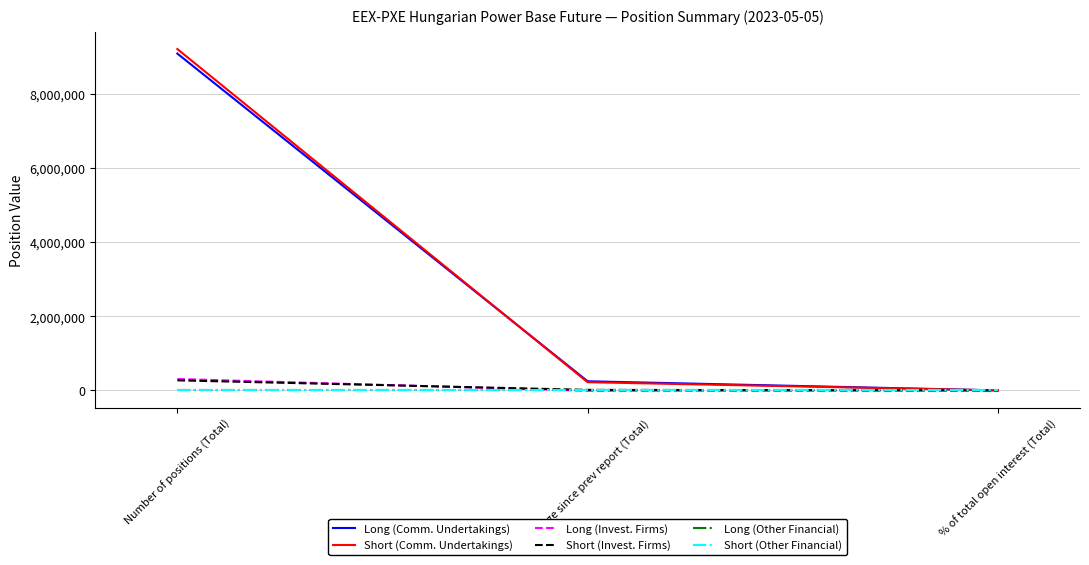

Where is Long (Invest. Firms) nearest to the value 149357?

% of total open interest (Total)